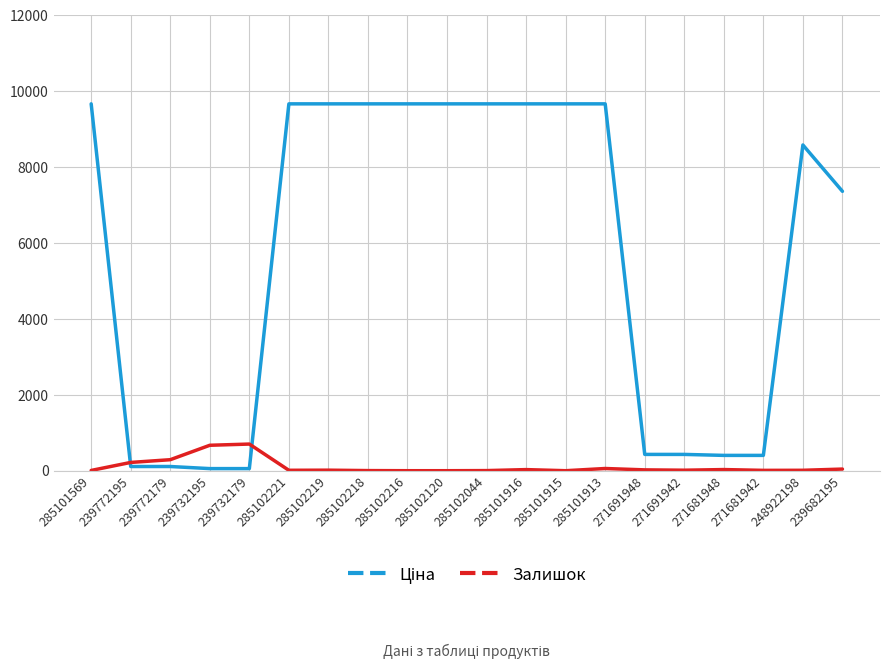

True or false: Залишок has a value of 1075.2 at 239732195.

False